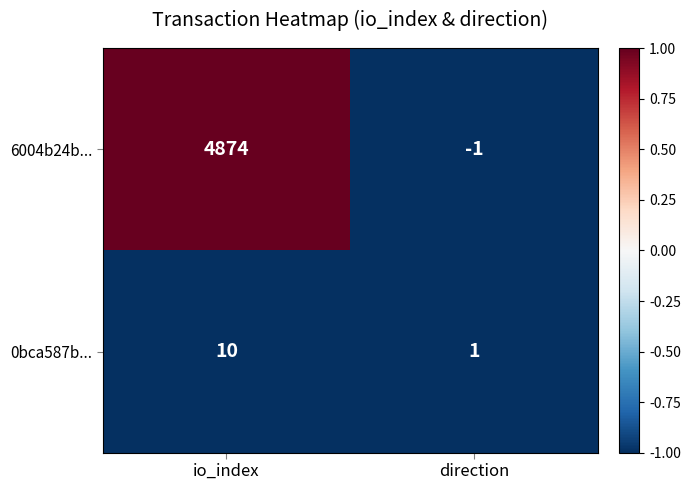

Which label corresponds to the largest value in the chart?

io_index